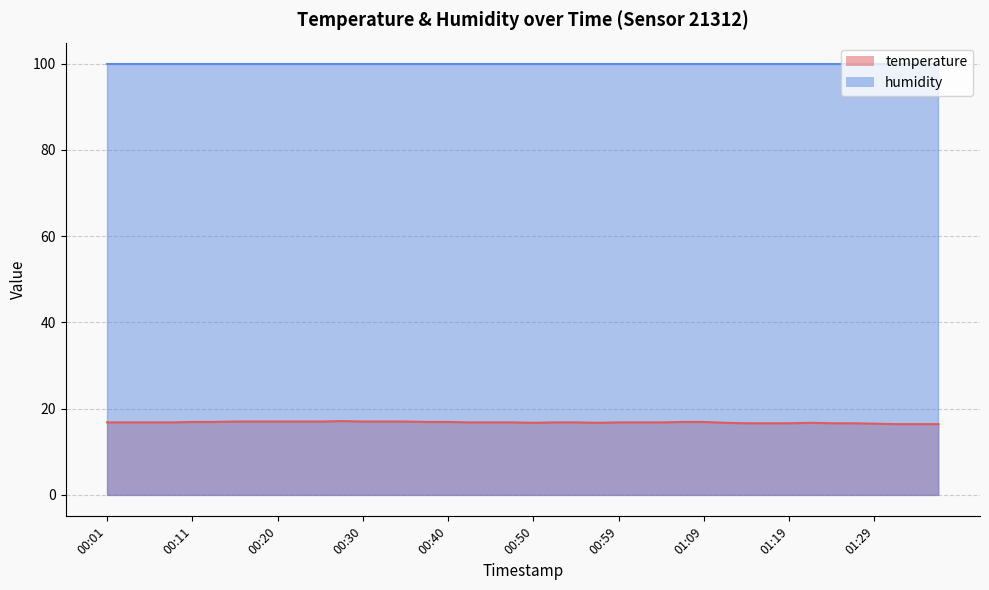

What value does the data have at 00:06?

16.8